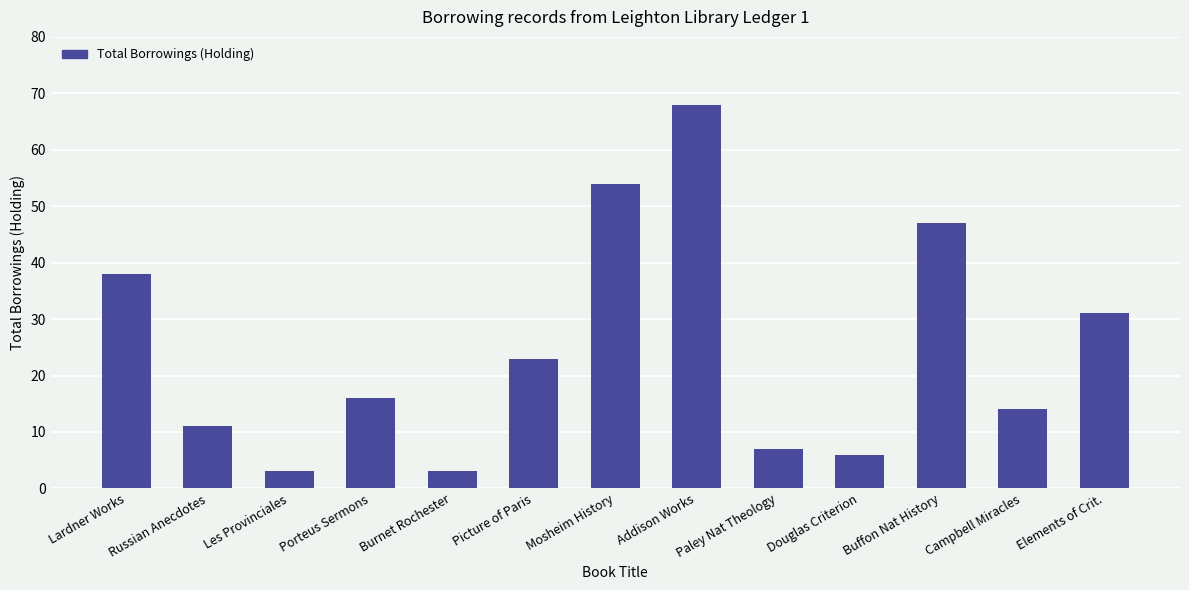

What is the sum of the values at Lardner Works and Douglas Criterion?

44